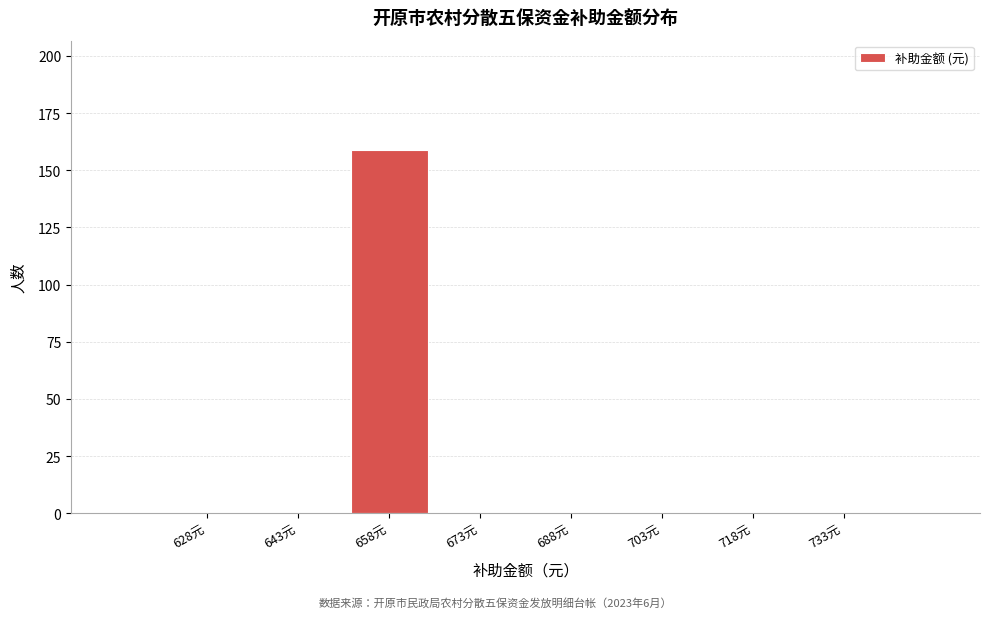

Reading left to right, transcribe all the data shown in this chart.

628元=0	643元=0	658元=159	673元=0	688元=0	703元=0	718元=0	733元=0